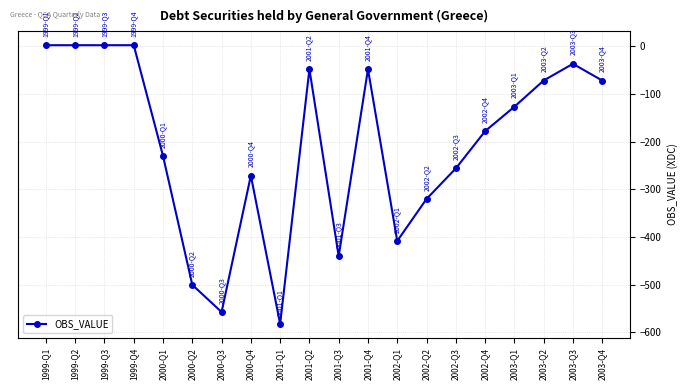

What is the minimum value shown in the chart?

-582.2